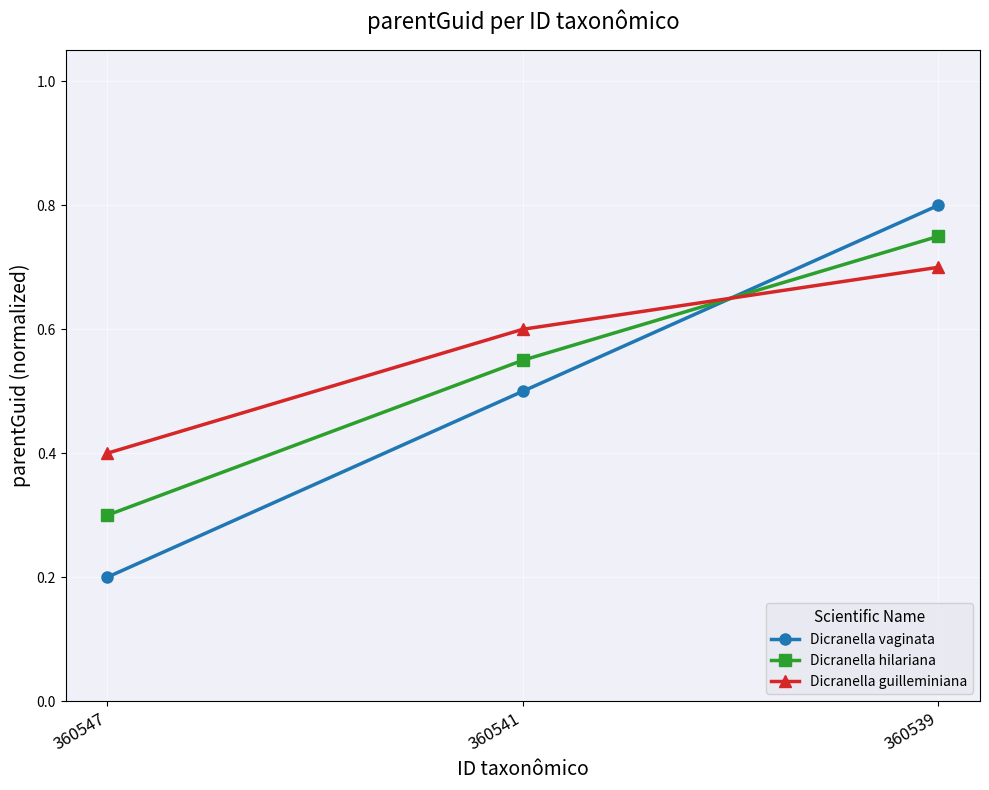

How many distinct data groups are displayed?

3